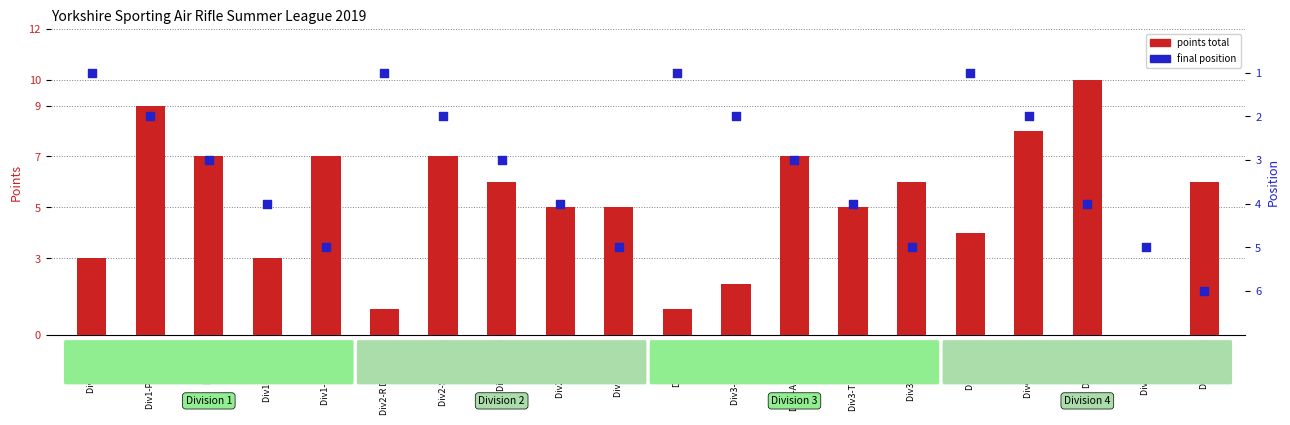

Which series contains the lowest Y value?

points total